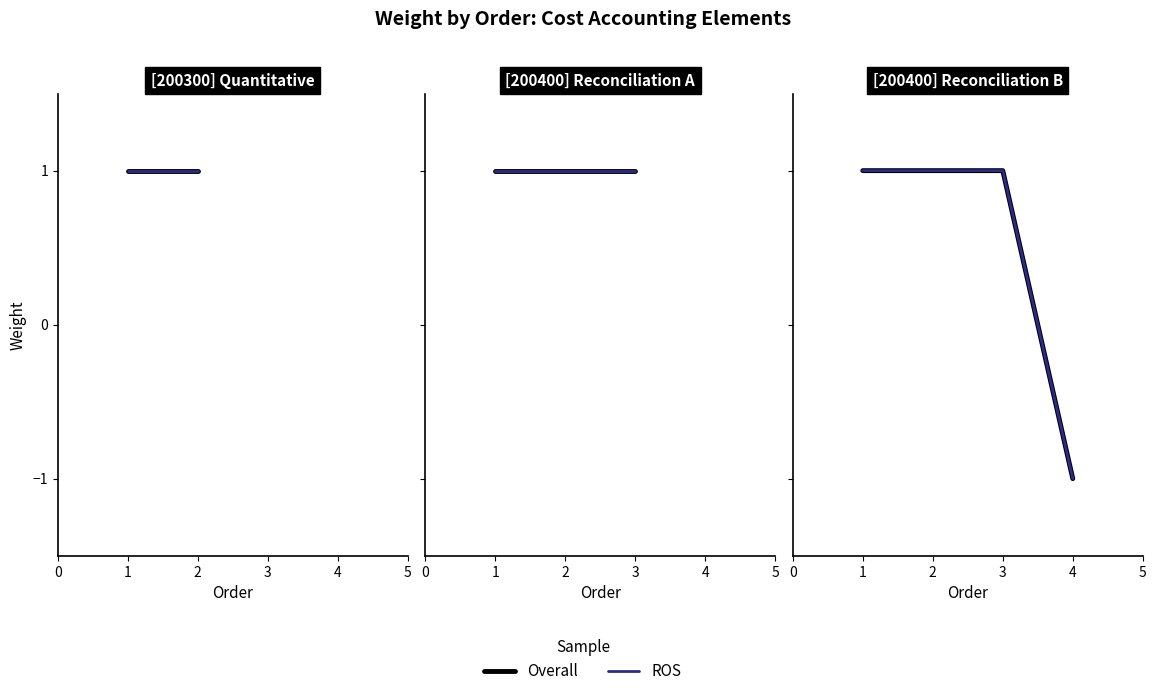

Is this an area chart (filled region under the line)?

No